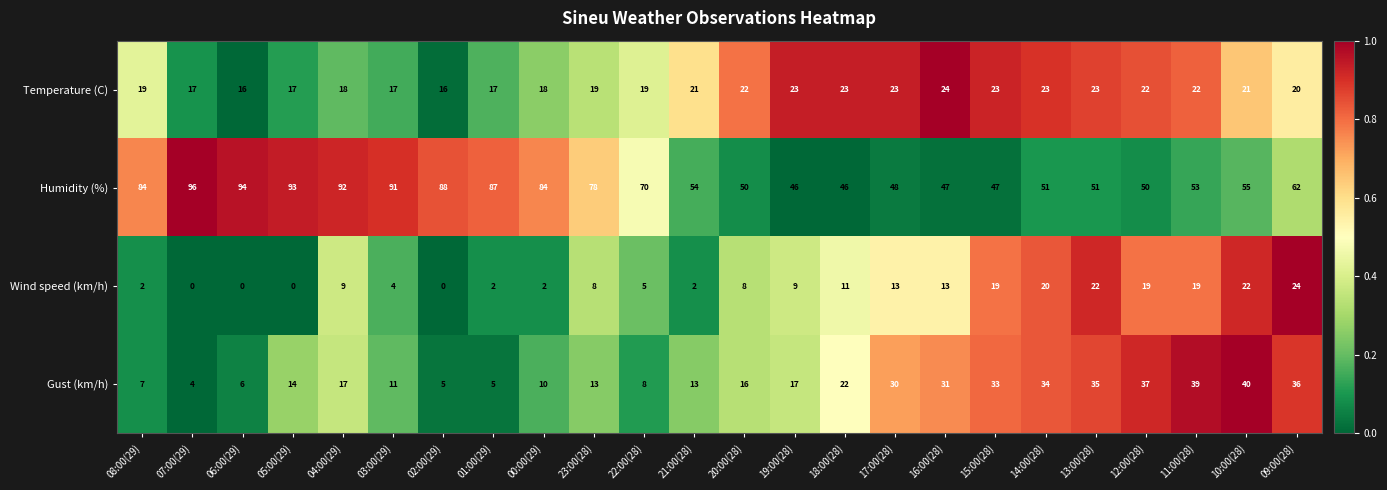

At which category is the sum across all series the highest?

09:00(28)